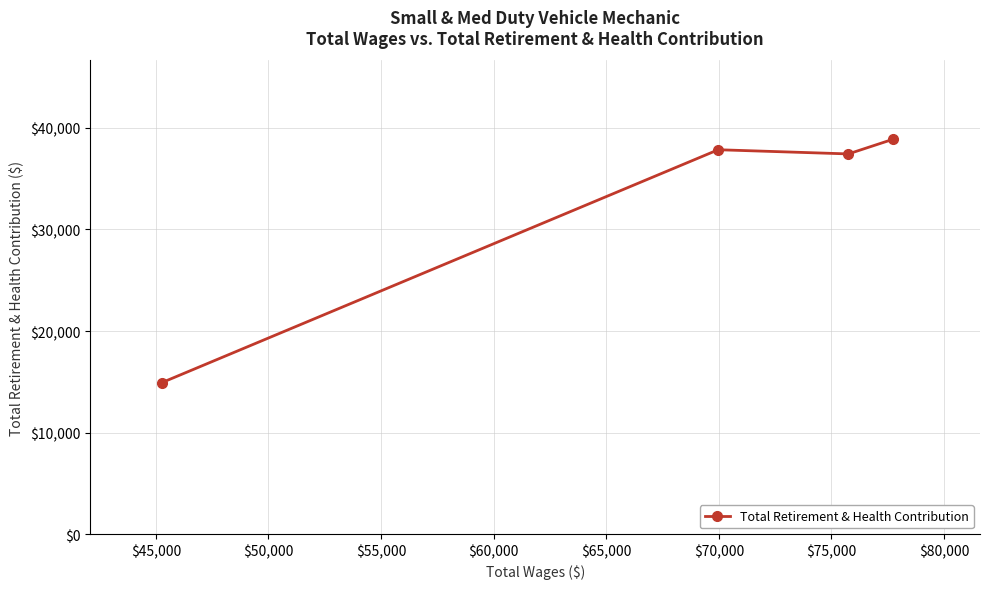

What is the greatest value displayed?

38852